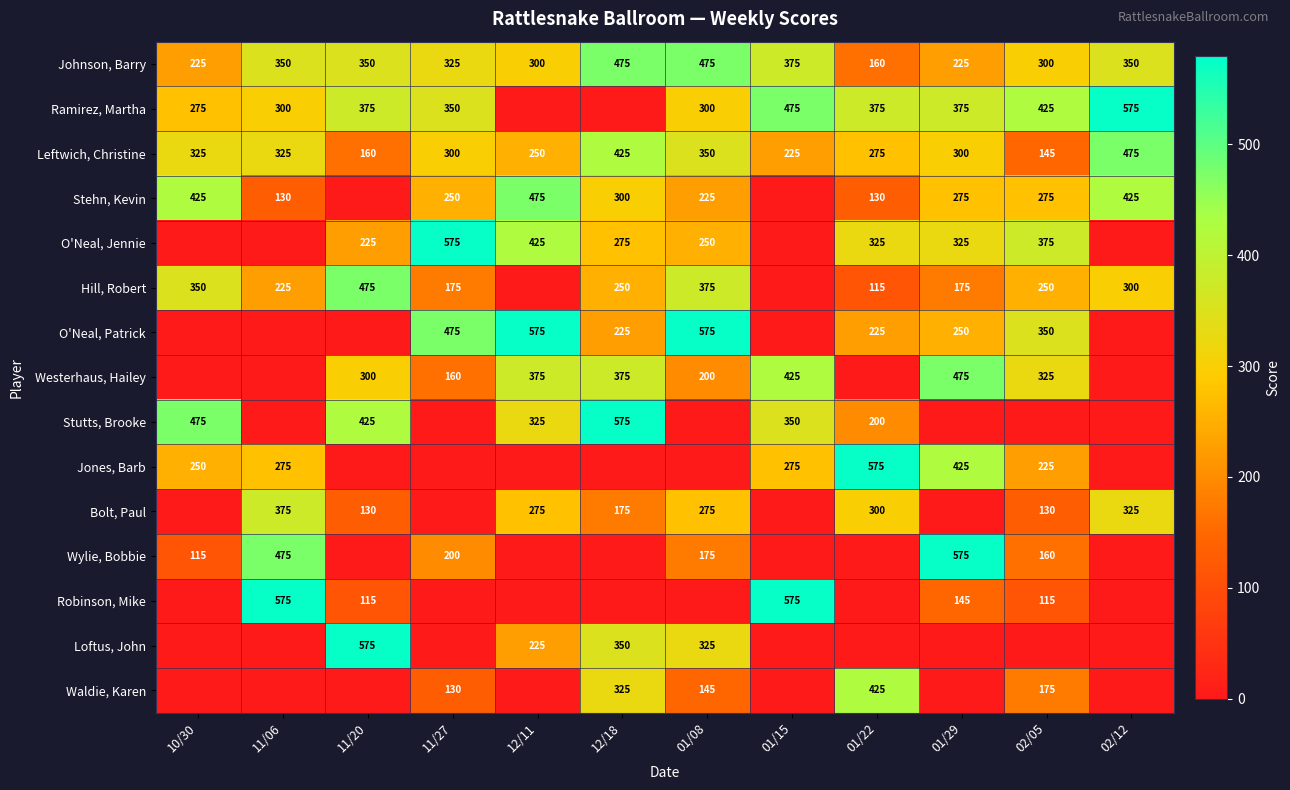

List the labels in order of O'Neal, Patrick value, largest first.

12/11, 01/08, 11/27, 02/05, 01/29, 12/18, 01/22, 10/30, 11/06, 11/20, 01/15, 02/12